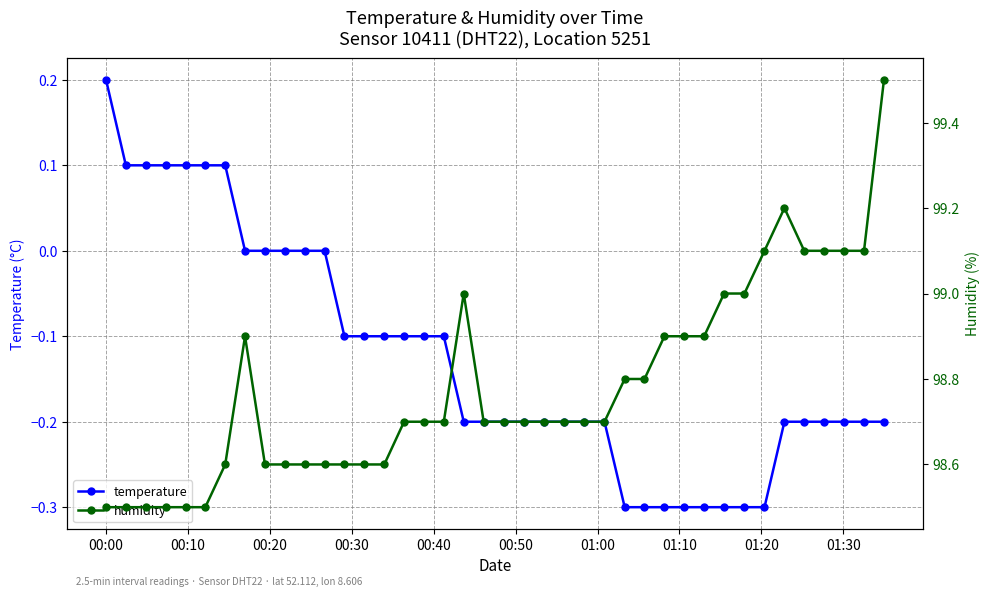

What is the value of the temperature point at the 2nd from the left?

0.1